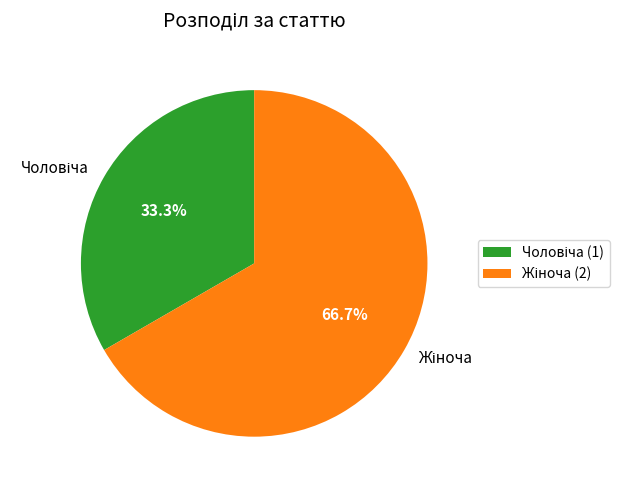

Is there any slice that represents more than half of the pie?

Yes